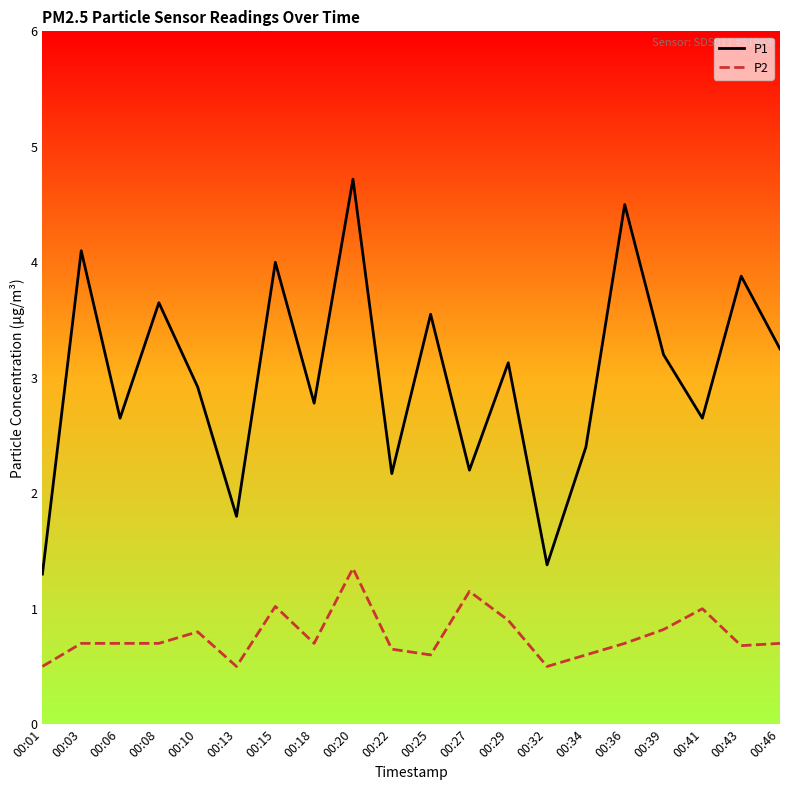

True or false: P1 has more than 0 points higher than both neighbors.

True